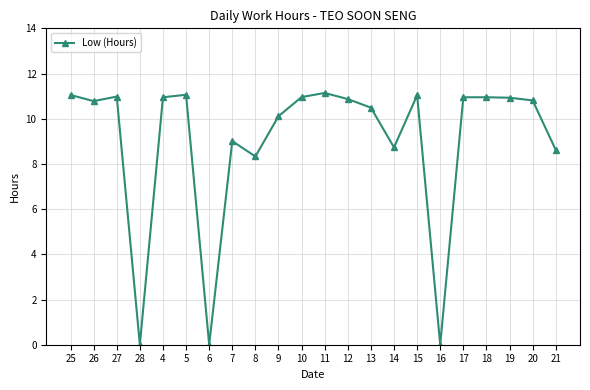

What is the maximum value shown in the chart?

11.1